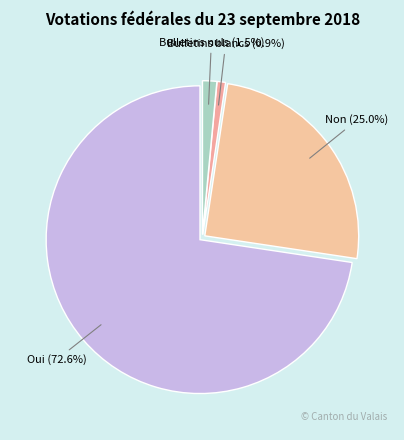

How many slices are in this pie chart?

4